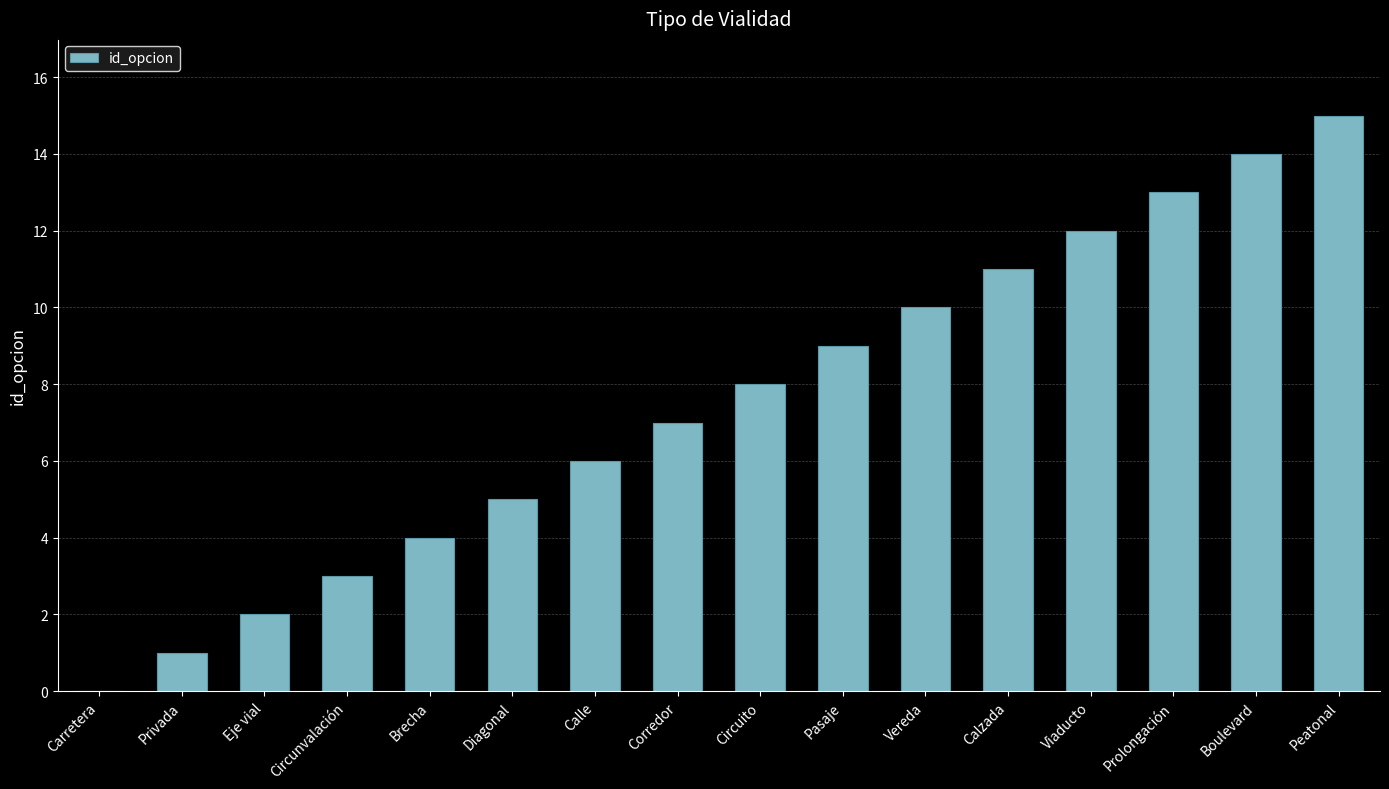

What is the sum of the values at Boulevard and Circunvalación?

17